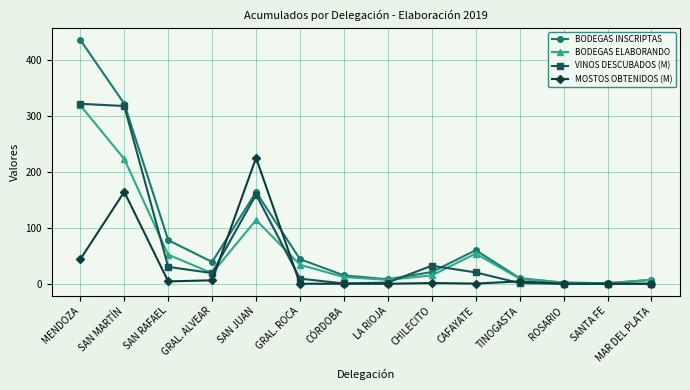

True or false: BODEGAS INSCRIPTAS has more than 0 interior local peaks.

True